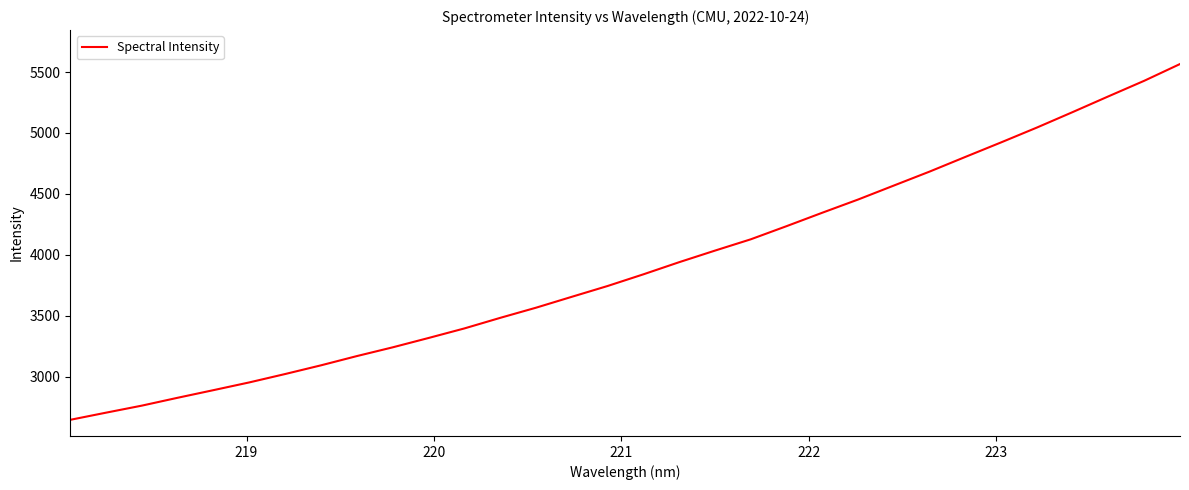

What is the difference between the maximum and second lowest values?

2858.0